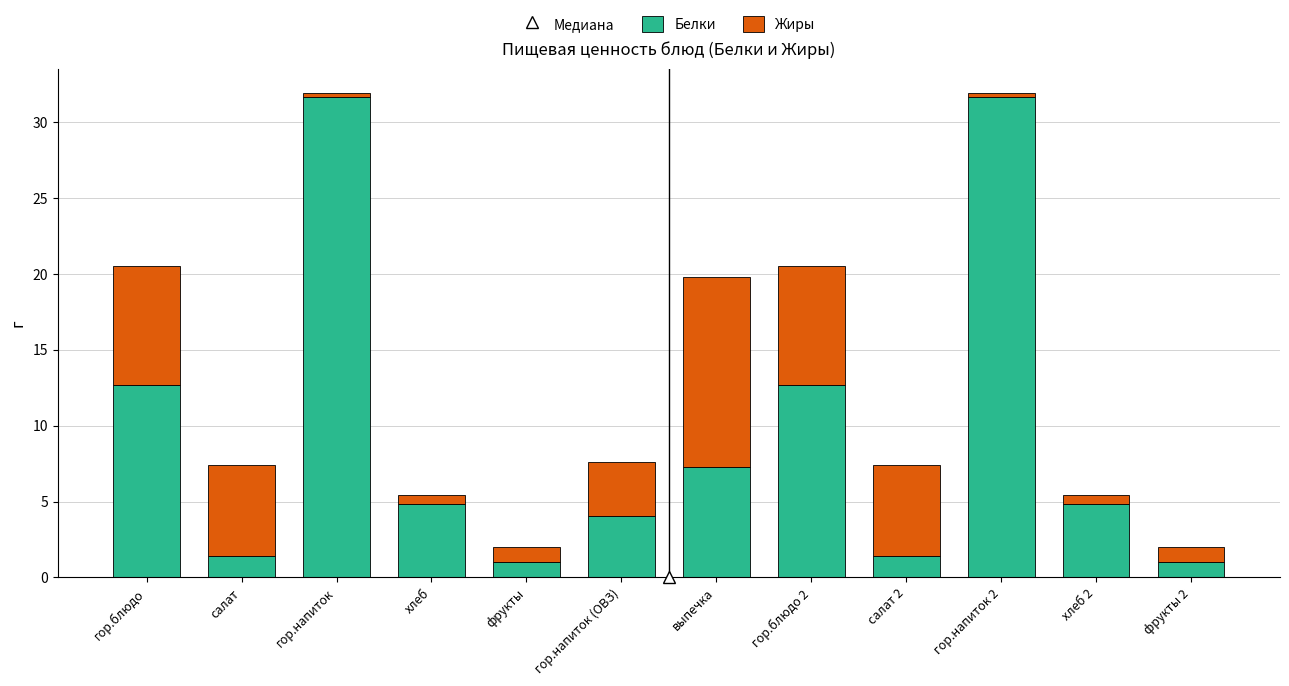

What is the difference between the second highest and second lowest values in the Белки series?

30.7